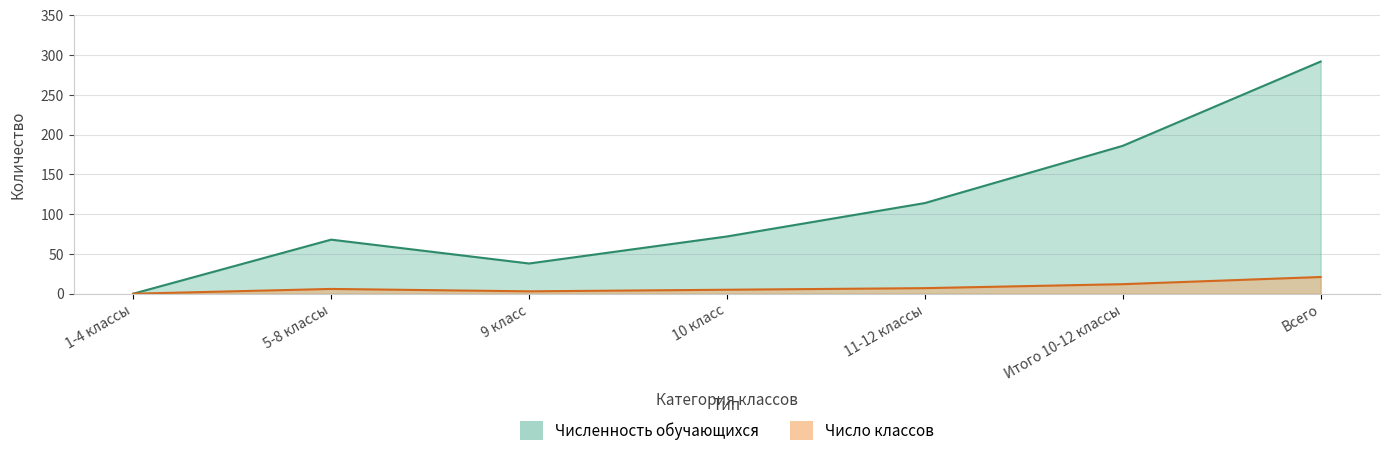

Reading right to left, list all the values displayed in this chart.

Число классов: Всего=21	Итого 10-12 классы=12	11-12 классы=7	10 класс=5	9 класс=3	5-8 классы=6	1-4 классы=0
Численность обучающихся: Всего=292	Итого 10-12 классы=186	11-12 классы=114	10 класс=72	9 класс=38	5-8 классы=68	1-4 классы=0